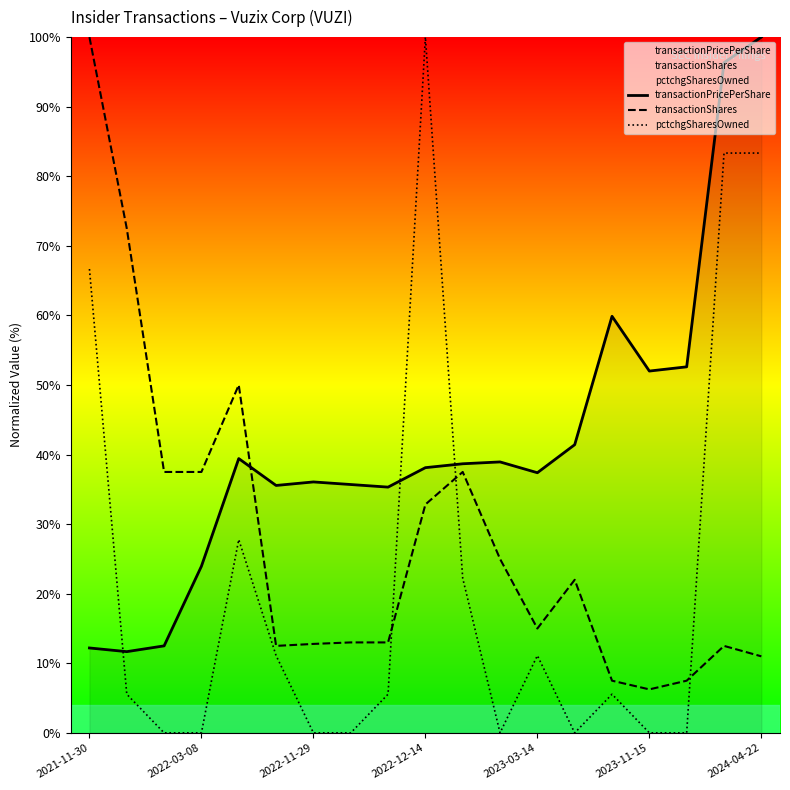

At which label is pctchgSharesOwned closest to 50?

2021-11-30